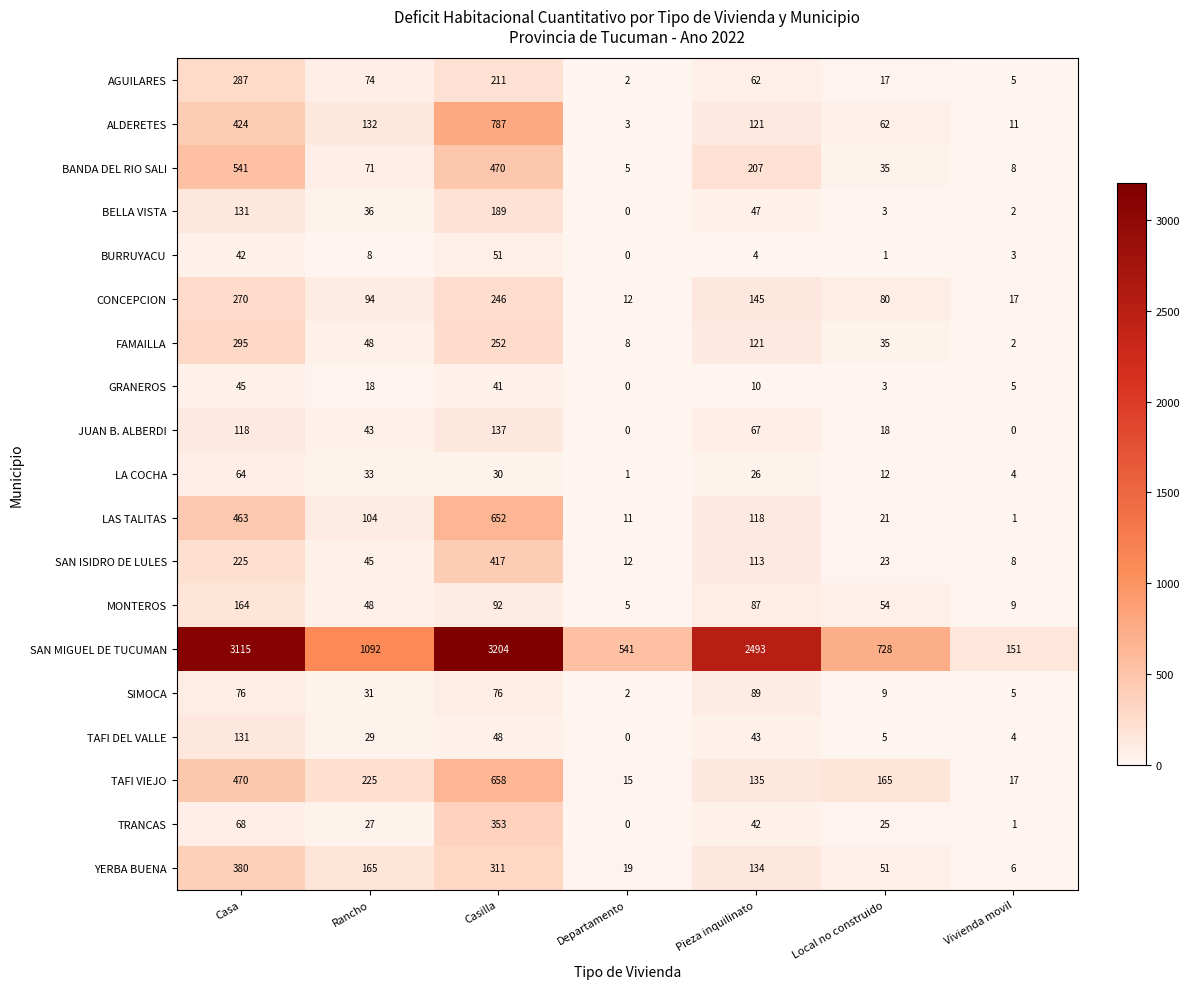

Where is BANDA DEL RIO SALI nearest to the value 273?

Pieza inquilinato